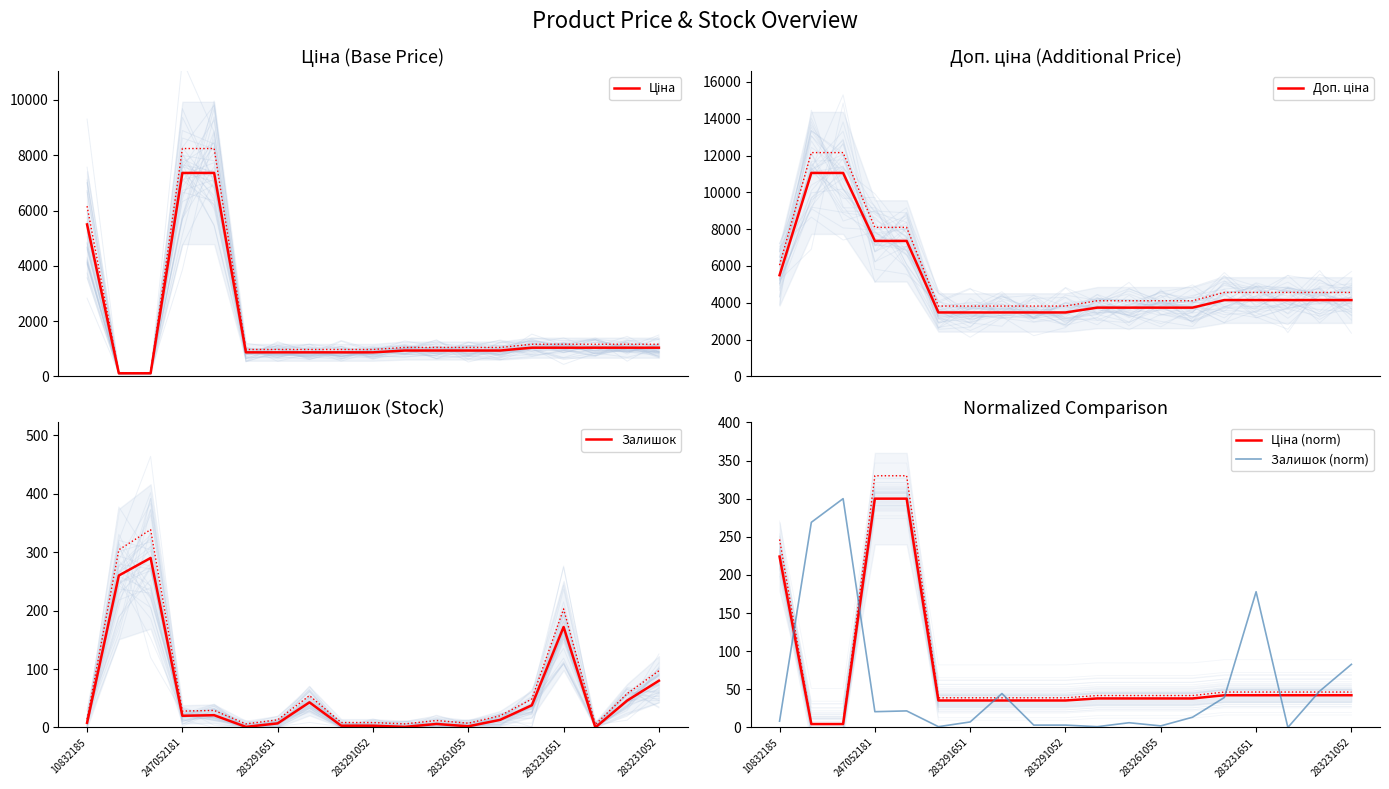

What are all the series names shown in the legend?

Ціна, Доп. ціна, Залишок, Ціна (norm), Залишок (norm)